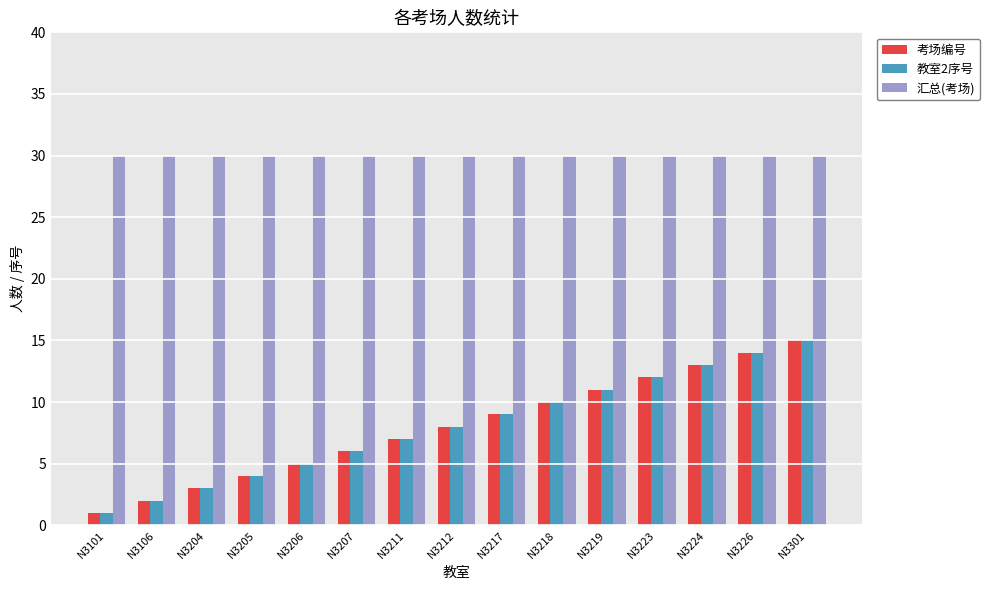

The value of 考场编号 at N3301 is 4. True or false?

False